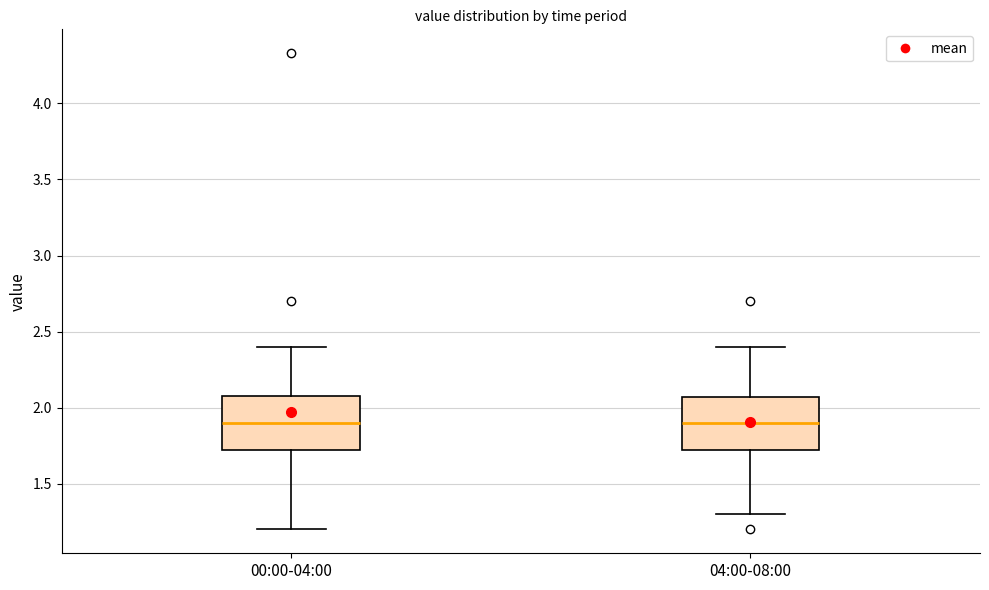

Reading left to right, transcribe this box plot: for each box, give where its median line is, the range the box spans, and where its two whiskers end, as read against the y-axis. The values are not printed on the chart, so give them approximately, as read against the axis.

00:00-04:00: median 1.90, box 1.70 to 2.10, whiskers 1.20 to 2.40
04:00-08:00: median 1.90, box 1.70 to 2.05, whiskers 1.30 to 2.40